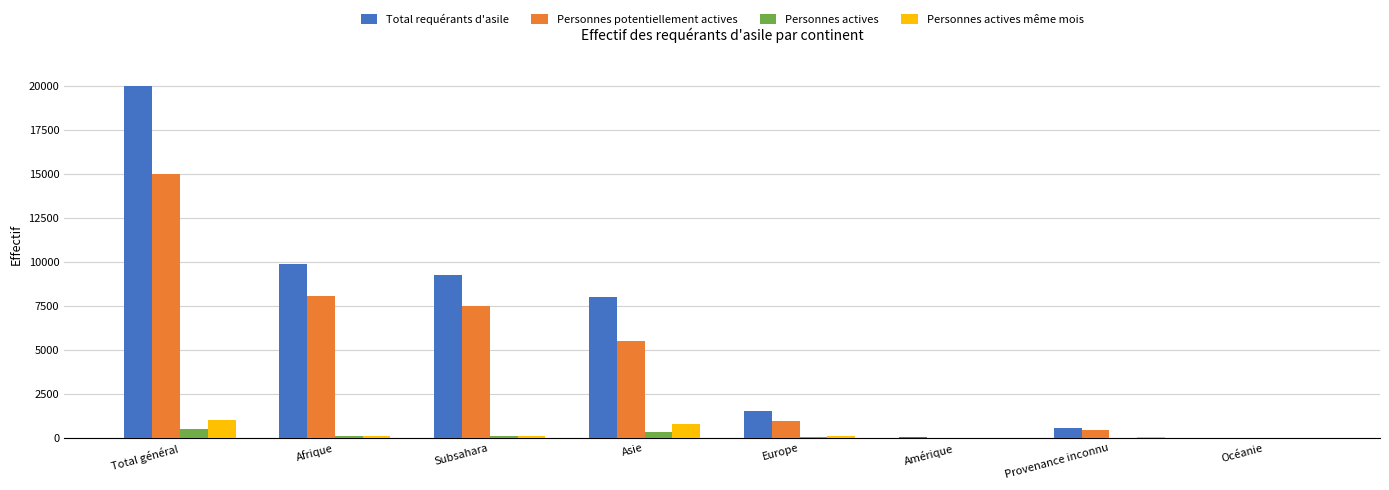

Between Total général and Asie, which series saw the biggest shift?

Total requérants d'asile